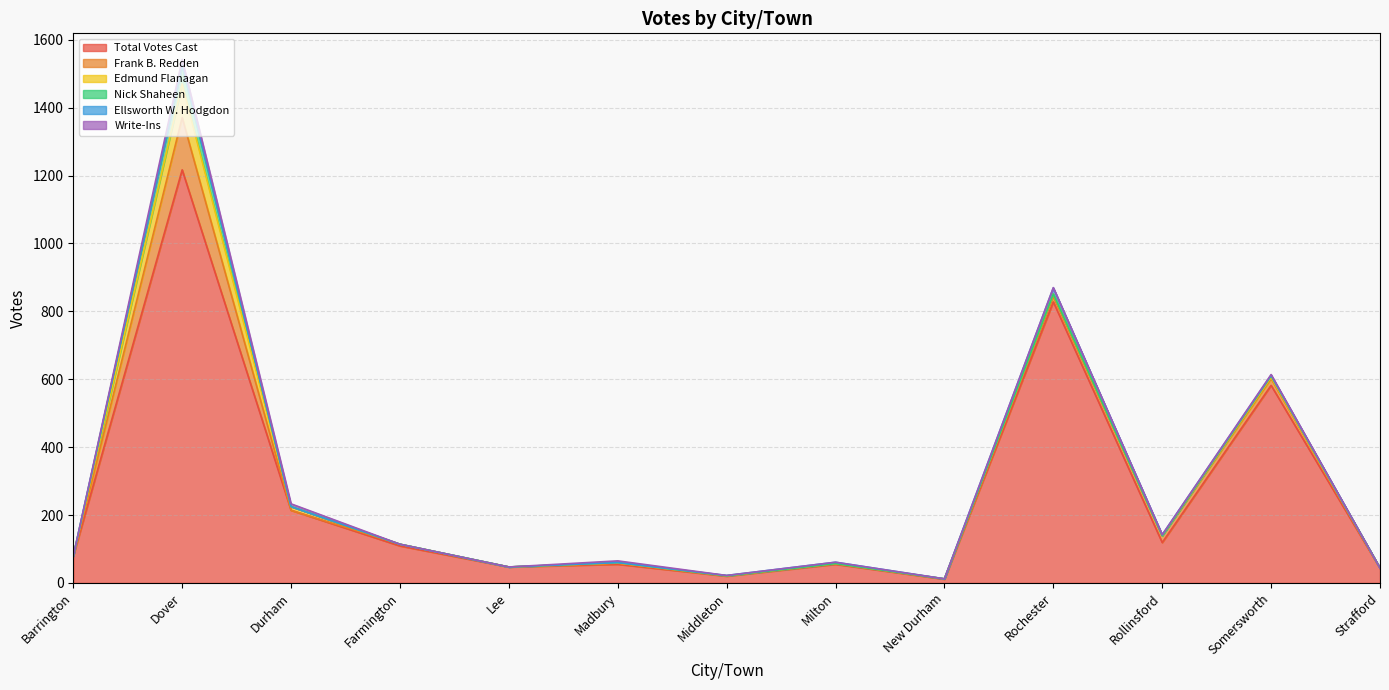

Reading left to right, what are all the values shown in this chart?

Total Votes Cast: 79	1217	214	109	47	55	20	55	11	828	119	582	43
Frank B. Redden: 0	154	0	5	0	3	1	2	1	16	20	20	1
Edmund Flanagan: 0	99	11	0	0	1	0	0	0	7	0	4	0
Nick Shaheen: 0	54	0	0	0	1	0	0	0	0	0	4	0
Ellsworth W. Hodgdon: 0	2	0	0	0	0	1	4	0	18	3	2	0
Write-Ins: 0	16	8	0	0	5	0	0	0	1	0	2	0